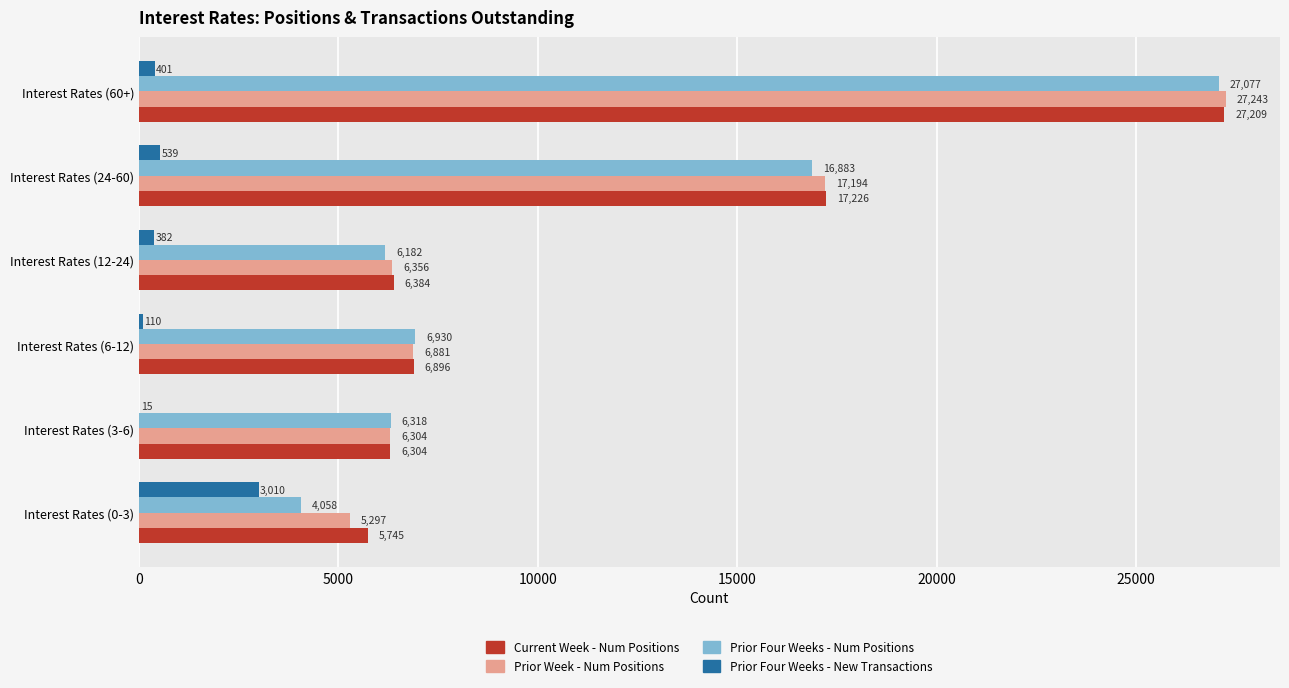

The value of Prior Four Weeks - Num Positions at Interest Rates (0-3) is 4058. True or false?

True